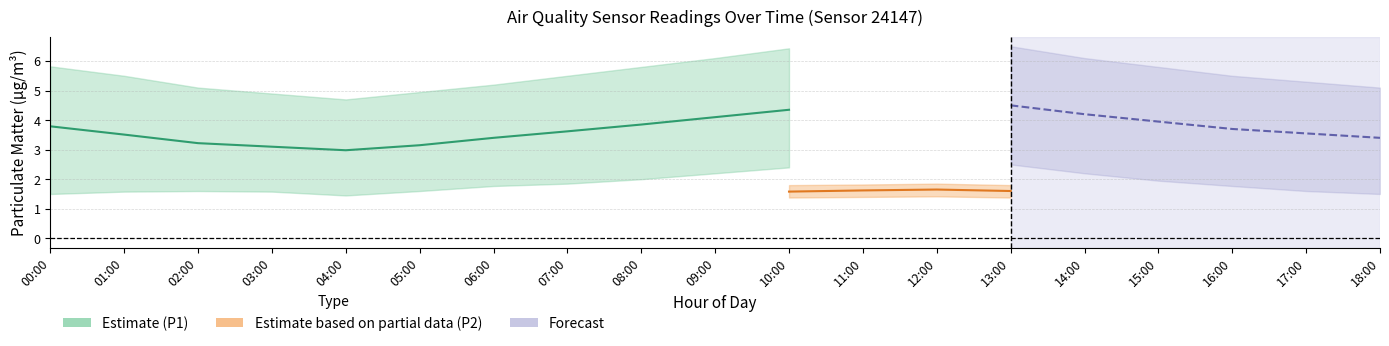

At which label does P2_lower reach its peak?

12:00